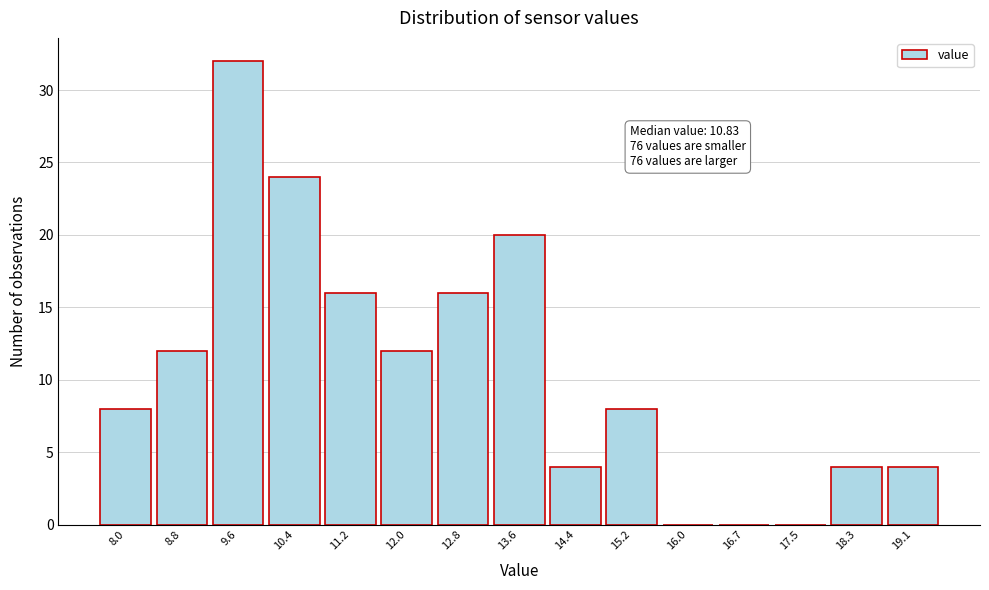

Reading left to right, what are all the values shown in this chart?

8.0=8	8.8=12	9.6=32	10.4=24	11.2=16	12.0=12	12.8=16	13.6=20	14.4=4	15.2=8	16.0=0	16.7=0	17.5=0	18.3=4	19.1=4